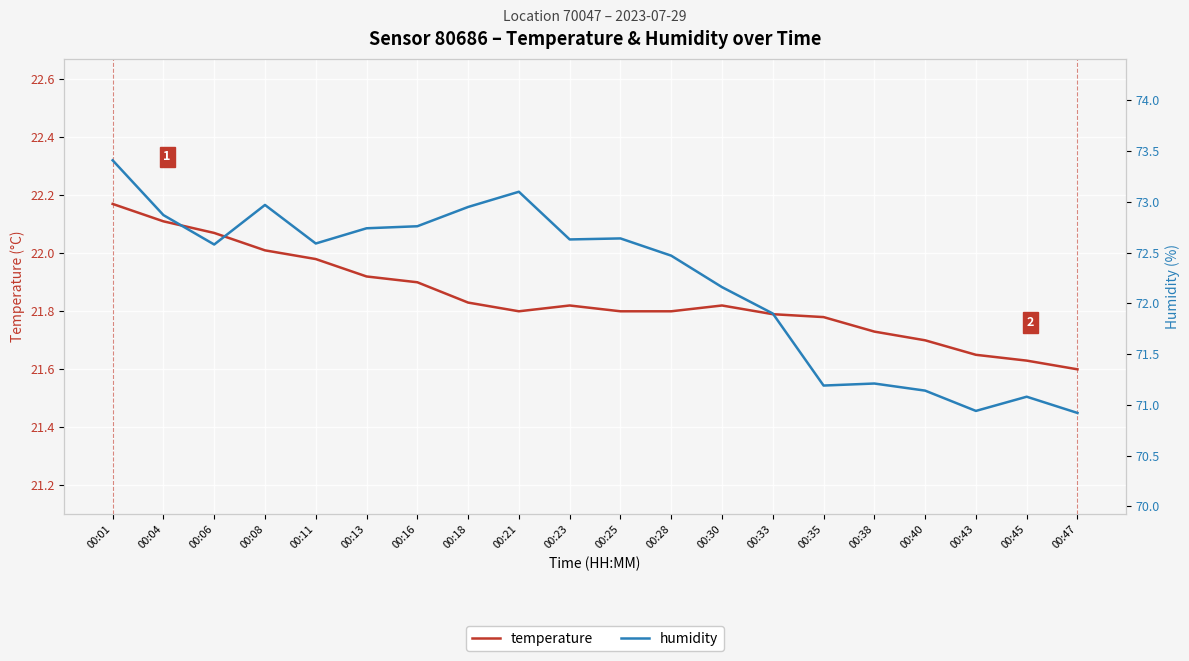

Reading left to right, what are all the values shown in this chart?

temperature: 00:01=22.2	00:04=22.1	00:06=22.1	00:08=22.0	00:11=22.0	00:13=21.9	00:16=21.9	00:18=21.8	00:21=21.8	00:23=21.8	00:25=21.8	00:28=21.8	00:30=21.8	00:33=21.8	00:35=21.8	00:38=21.7	00:40=21.7	00:43=21.6	00:45=21.6	00:47=21.6
humidity: 00:01=73.4	00:04=72.9	00:06=72.6	00:08=73.0	00:11=72.6	00:13=72.7	00:16=72.8	00:18=73.0	00:21=73.1	00:23=72.6	00:25=72.6	00:28=72.5	00:30=72.2	00:33=71.9	00:35=71.2	00:38=71.2	00:40=71.1	00:43=70.9	00:45=71.1	00:47=70.9